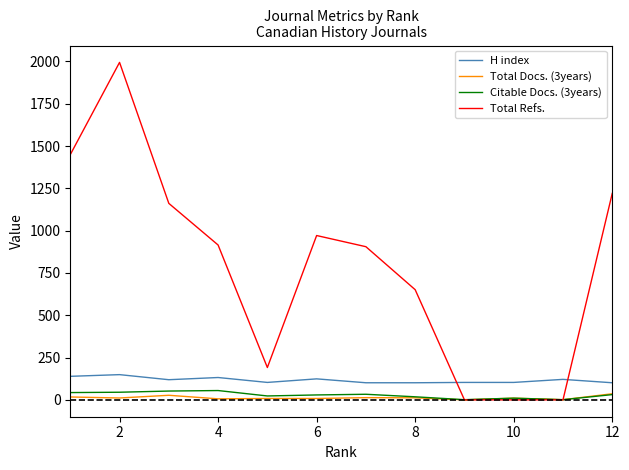

What are all the series names shown in the legend?

H index, Total Docs. (3years), Citable Docs. (3years), Total Refs.